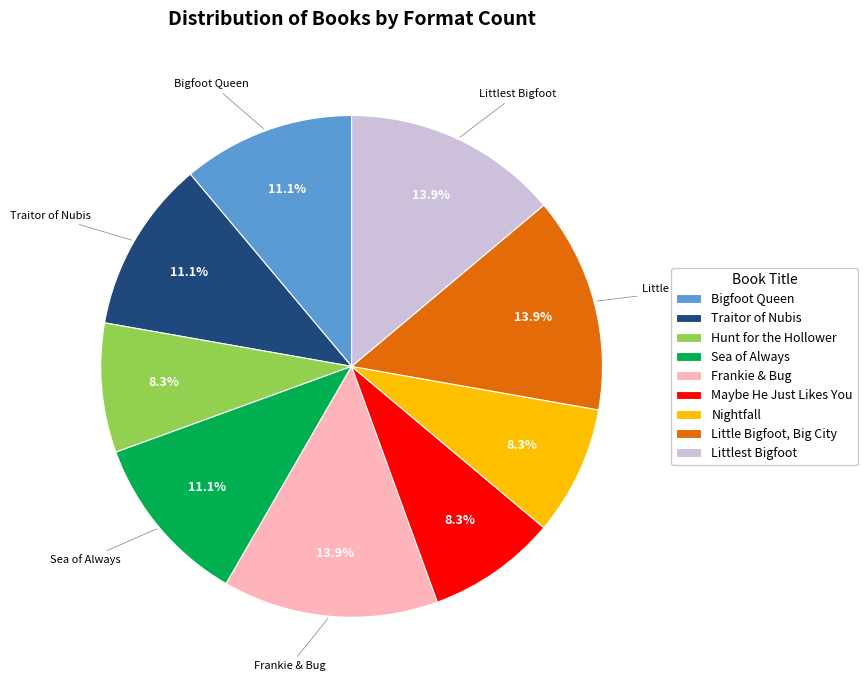

Does Traitor of Nubis represent more than half of the total?

No